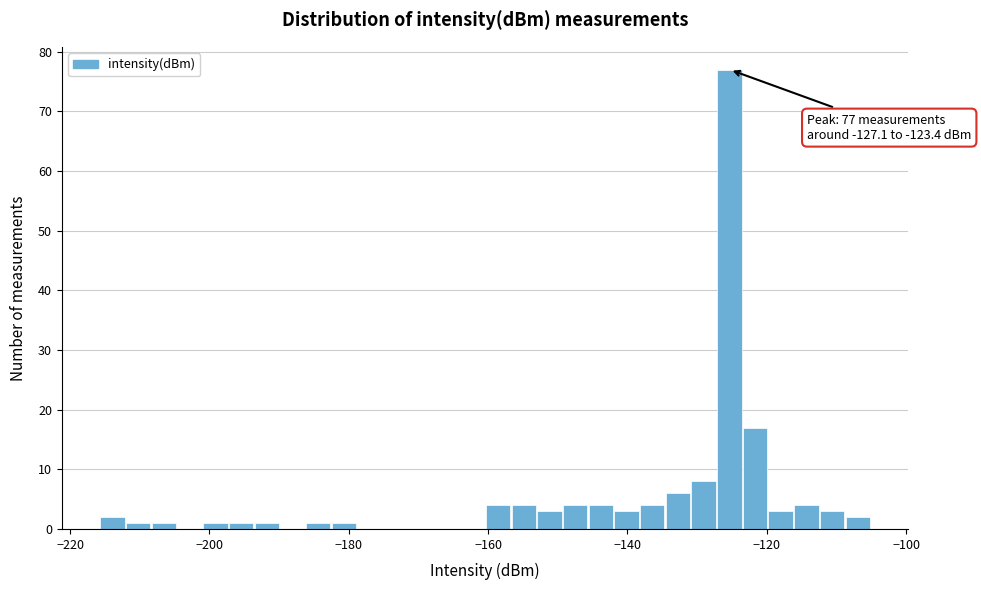

Read against the x-axis, roughly where is the centre of the tallest bar?

-126